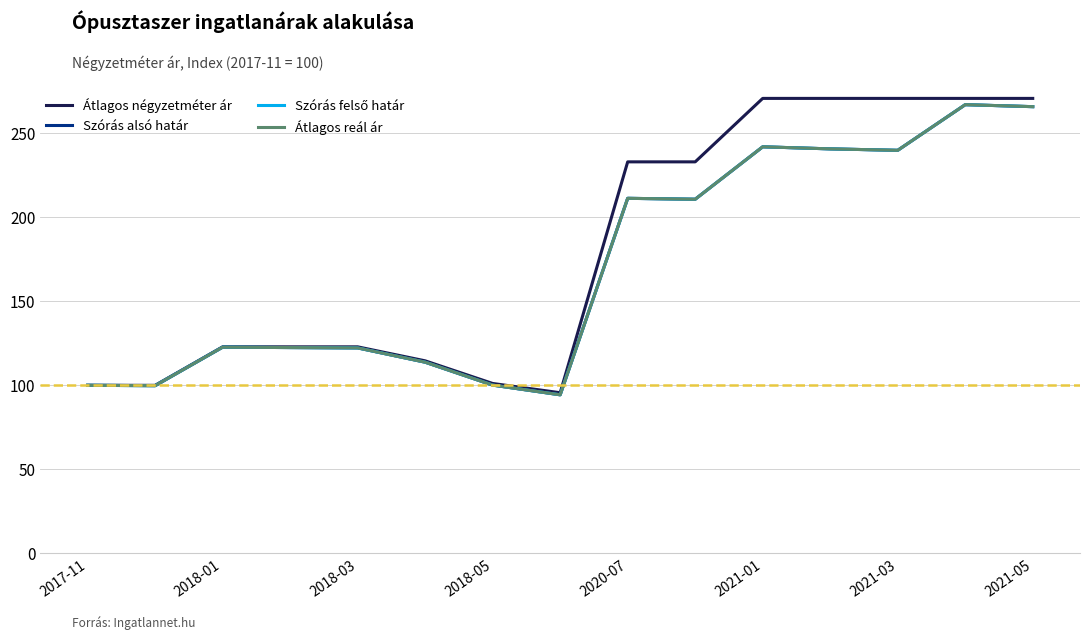

Does the chart have visible grid lines?

Yes